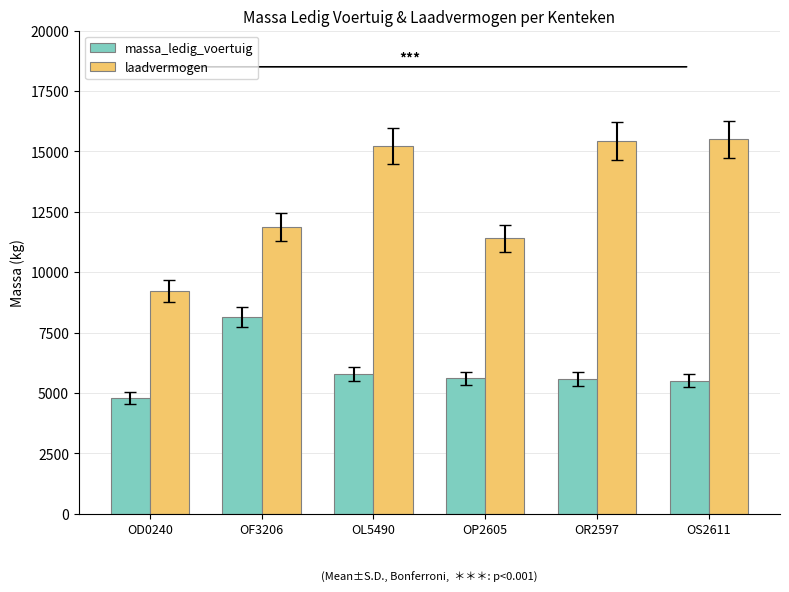

At how many categories does at least one series exceed 6019?

6